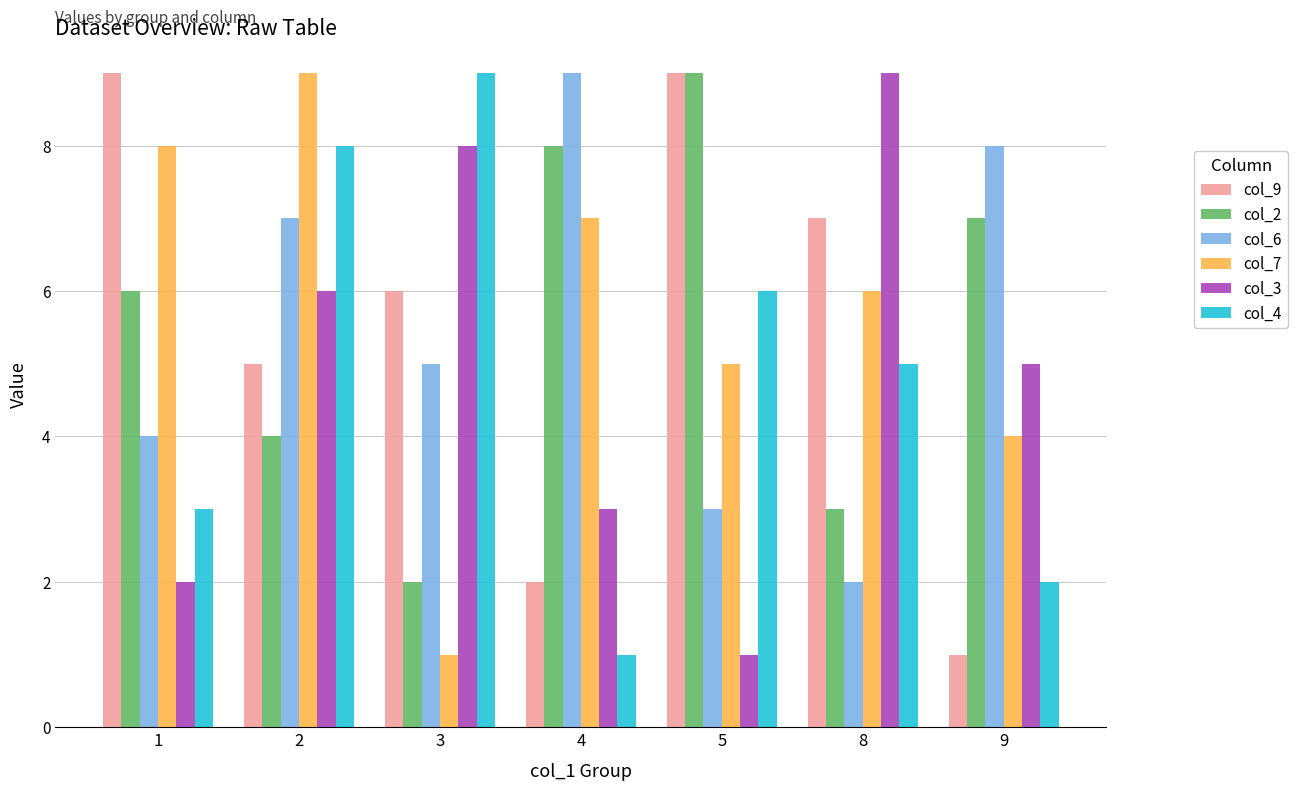

What is the value of the col_3 bar at the 6th from the left?

9